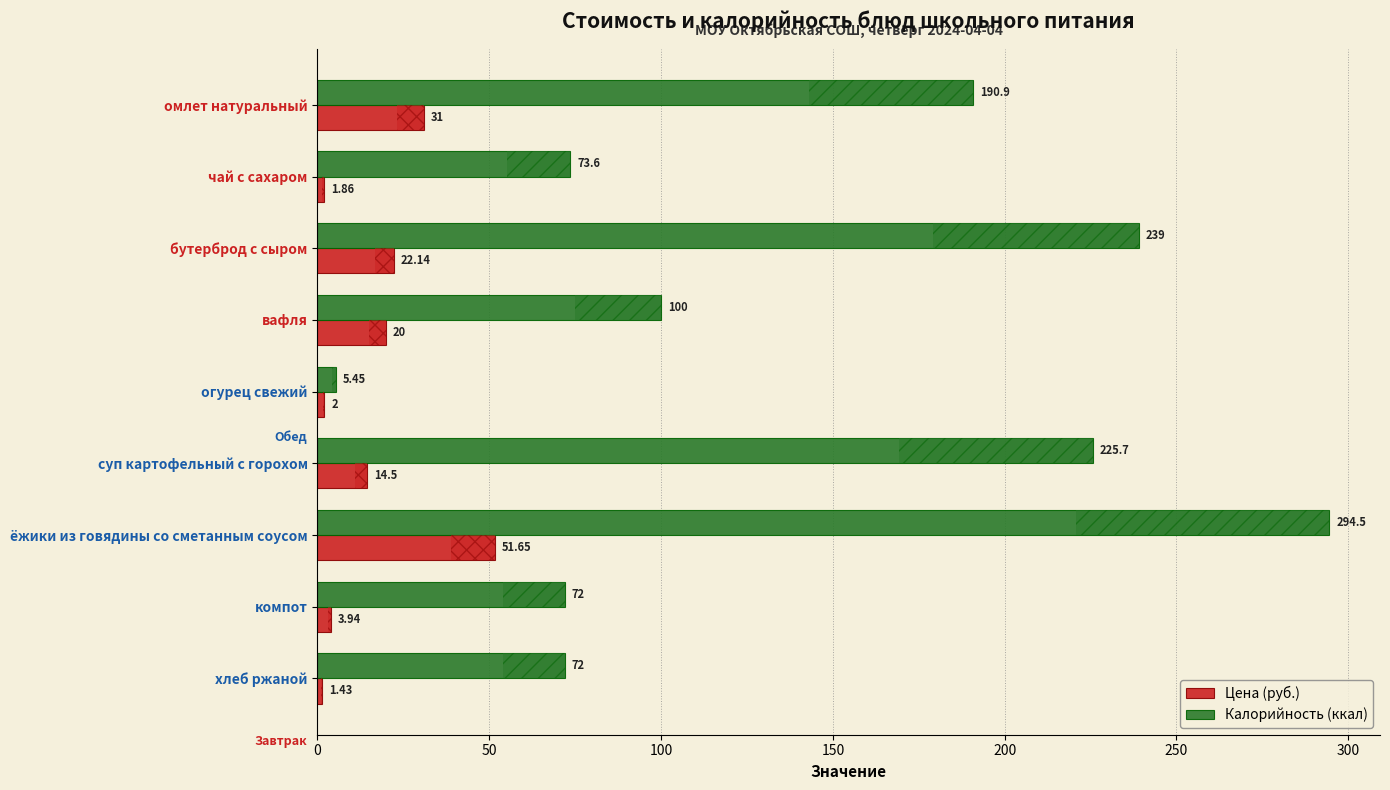

What is the spread (max minus min) of values at вафля?

80.0